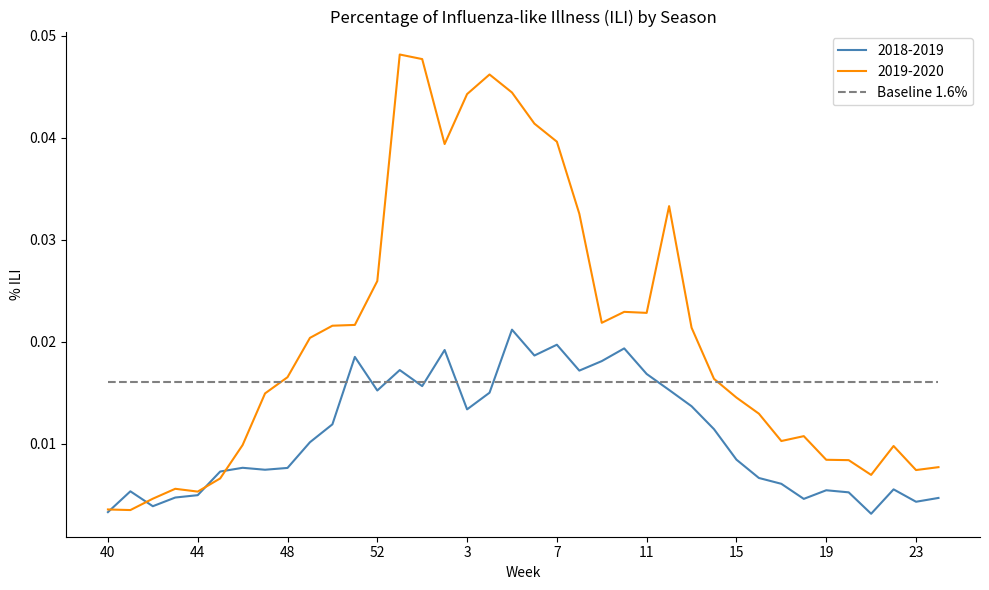

Which series has the widest spread of values?

2019-2020